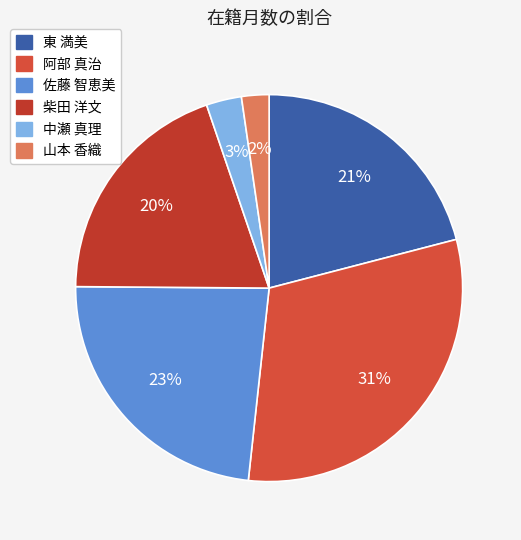

Do 東 満美 and 佐藤 智恵美 together represent more than half of the pie?

No